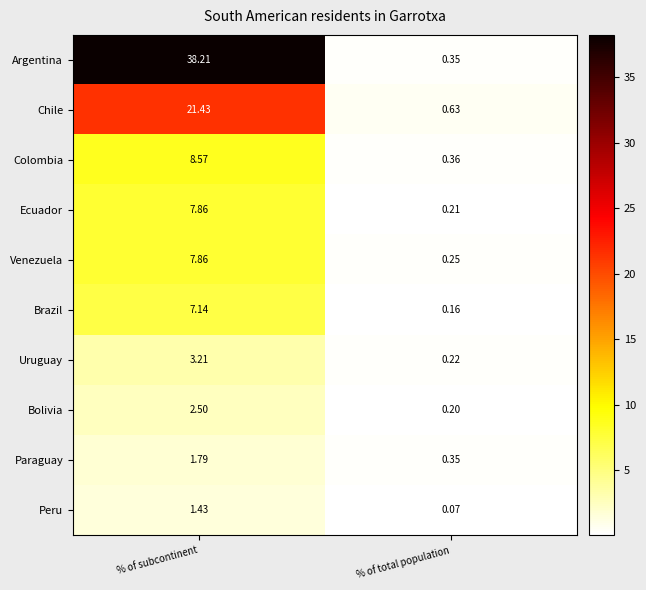

How many categories are shown in the chart?

2